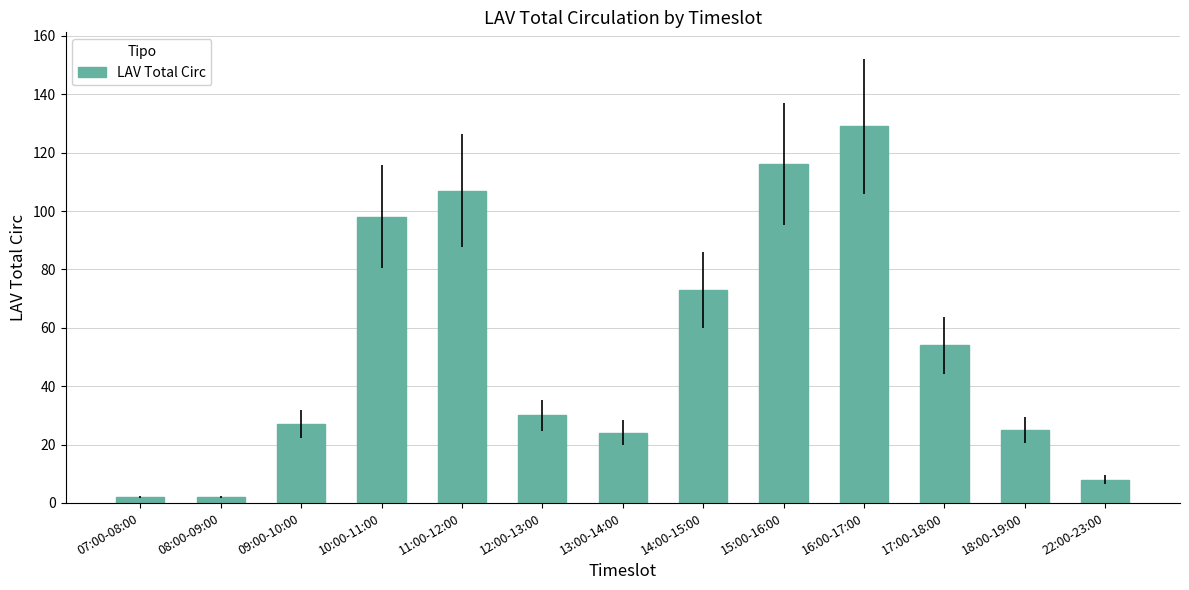

Is it true that the value at 10:00-11:00 is 27?

False